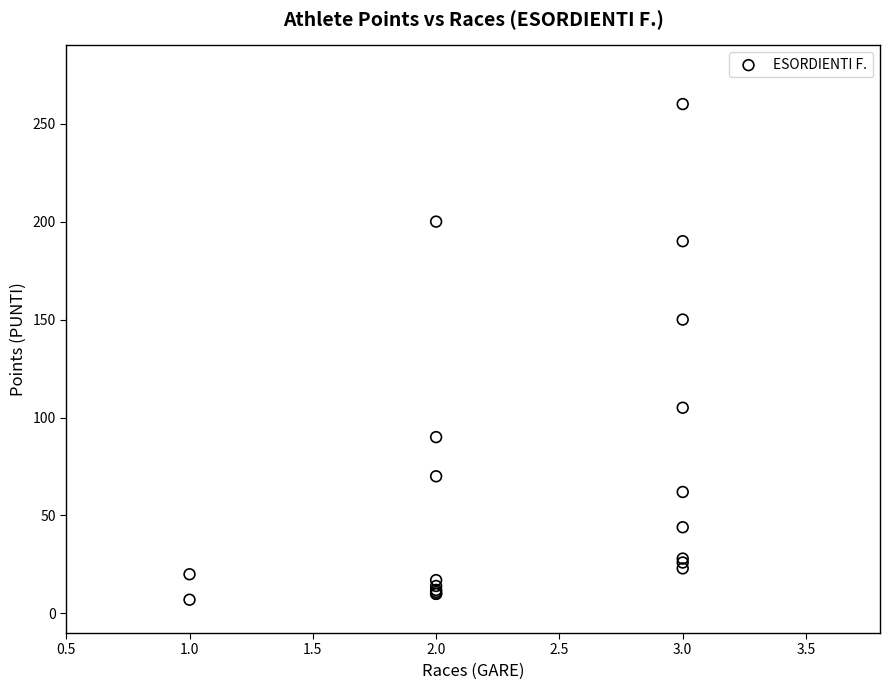

What Y value in the scatter plot is closest to 133?

150